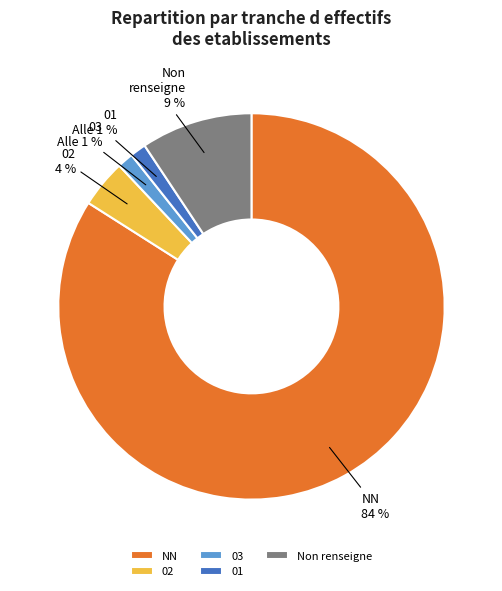

Which has a higher value, 01 or NN?

NN